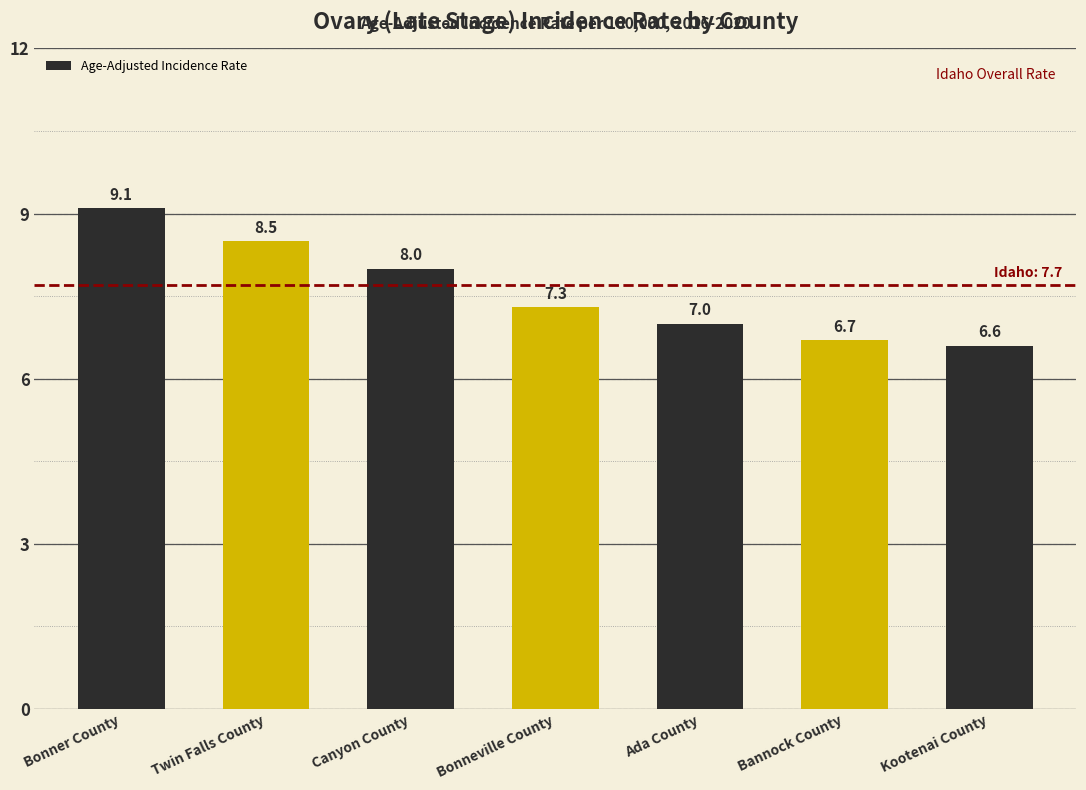

Reading left to right, extract all data points from this chart.

Bonner County=9.1	Twin Falls County=8.5	Canyon County=8.0	Bonneville County=7.3	Ada County=7.0	Bannock County=6.7	Kootenai County=6.6